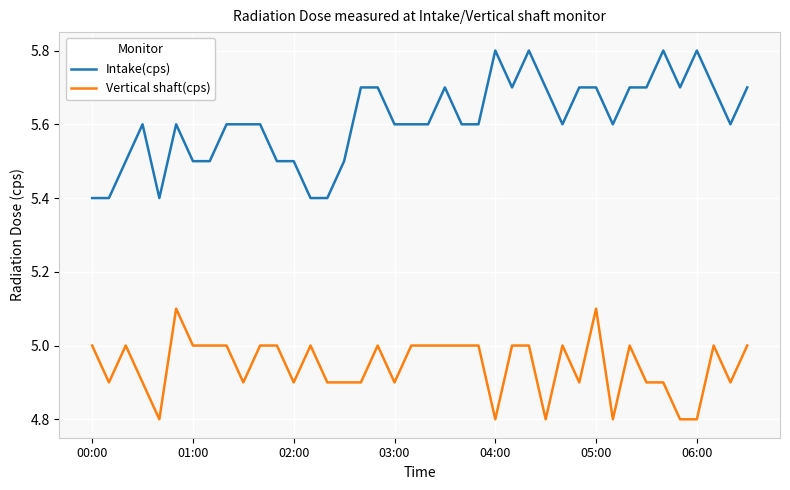

List the series in order of their overall mean, lowest first.

Vertical shaft(cps), Intake(cps)